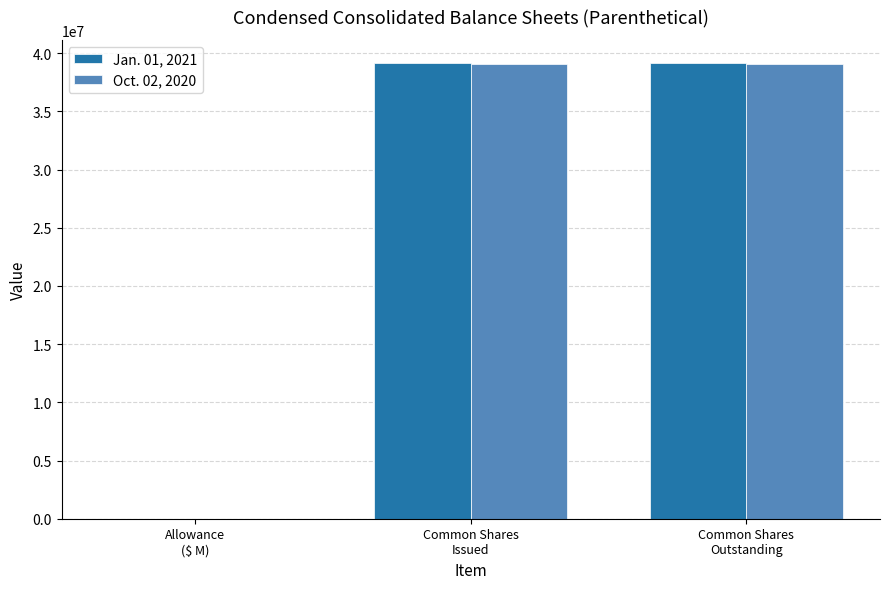

Are the bars horizontal?

No